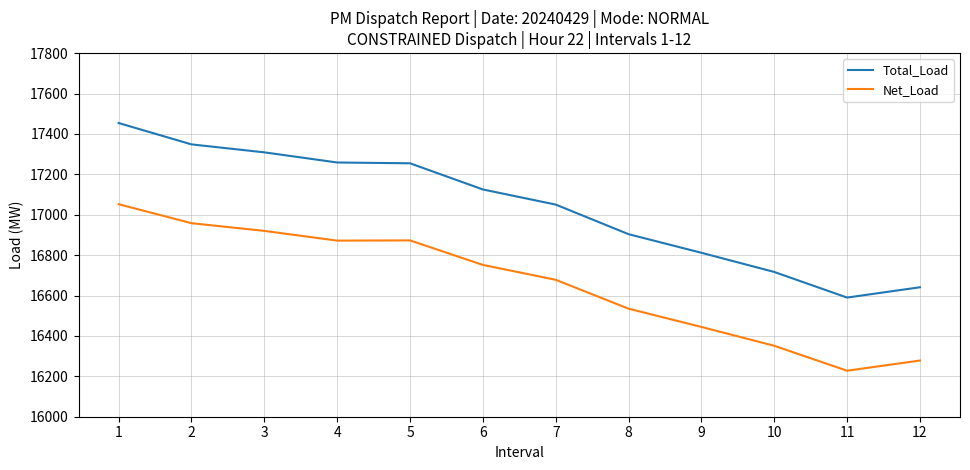

At which label does Net_Load first exceed 16751?

1